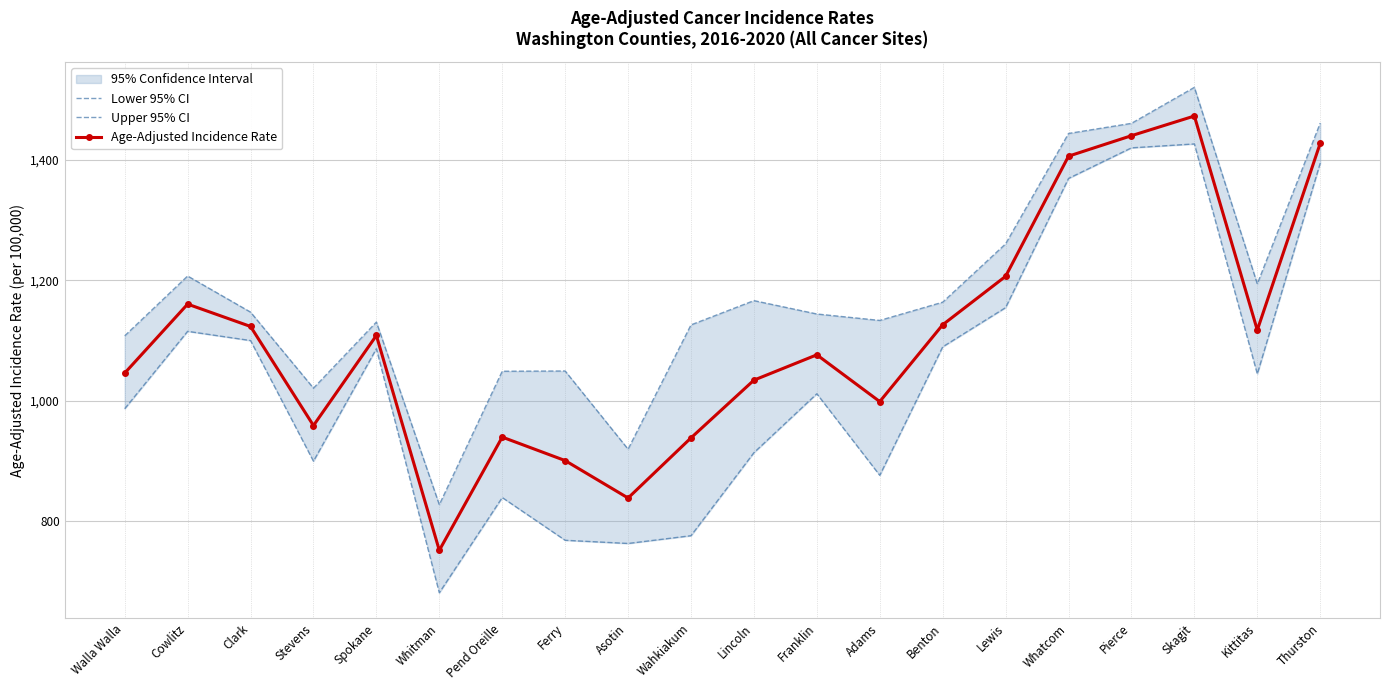

How many interior local valleys does the Age-Adjusted Incidence Rate series have?

5